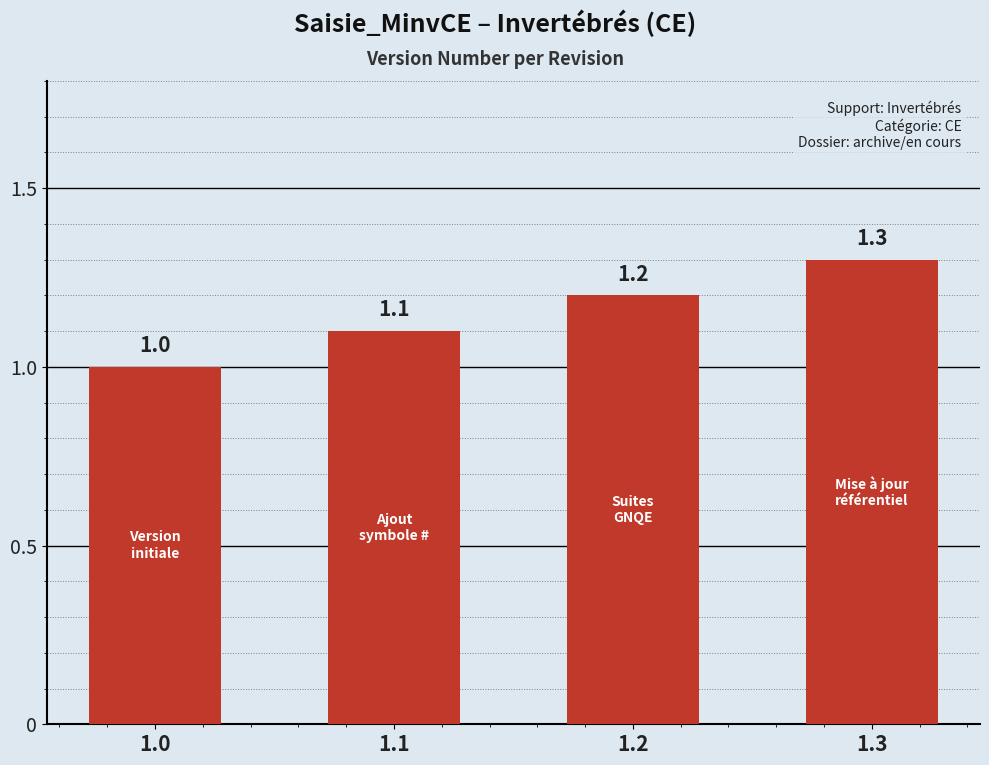

What is the difference between the maximum and minimum values?

0.3